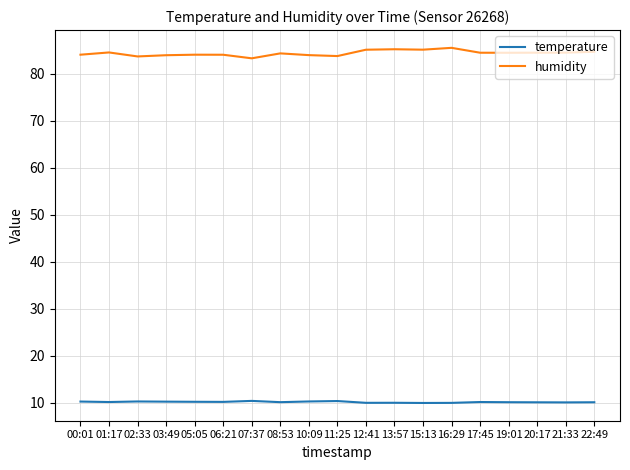

What is the difference between the highest and lowest values at 19:01?

74.4